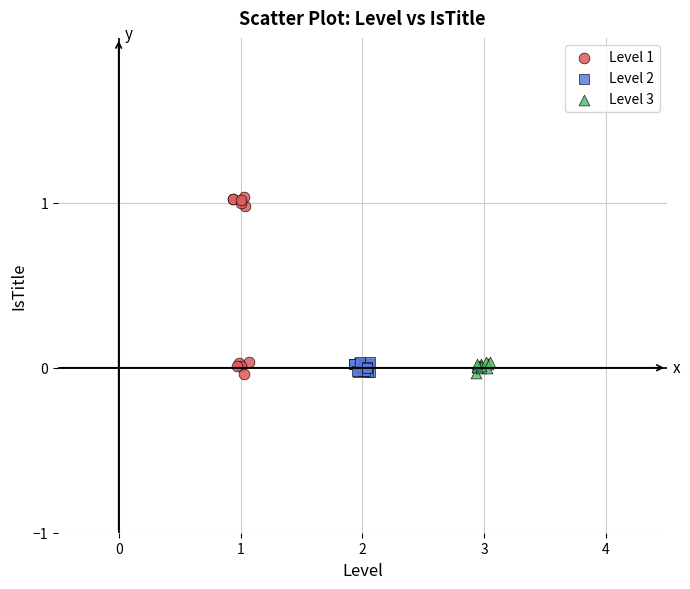

Which series has the widest spread of Y values?

Level 1